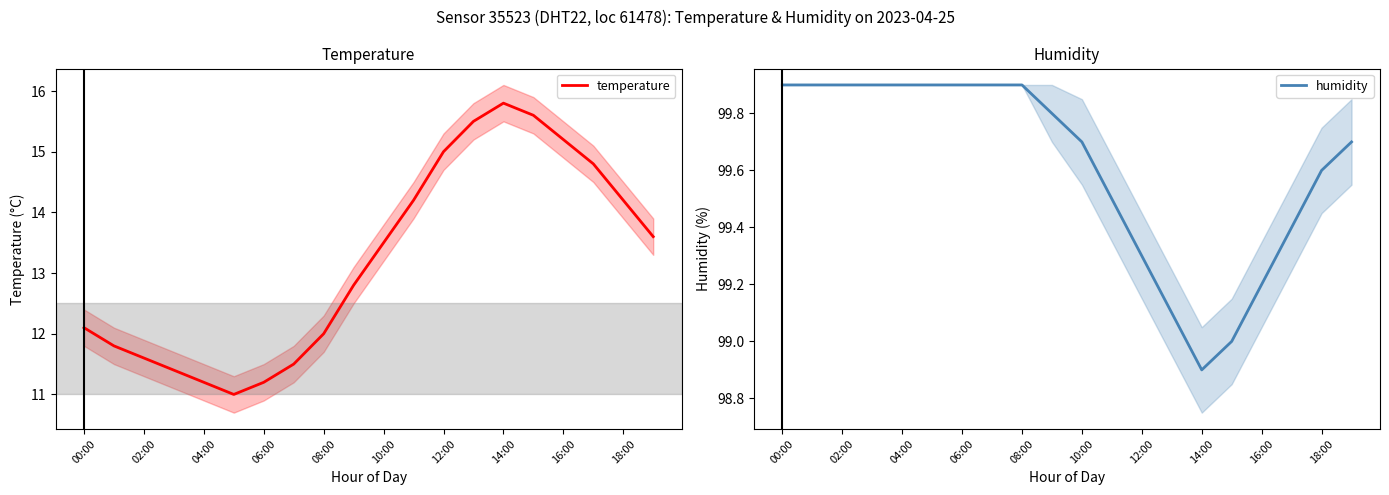

What is the difference between the maximum and minimum values in the humidity series?

1.0